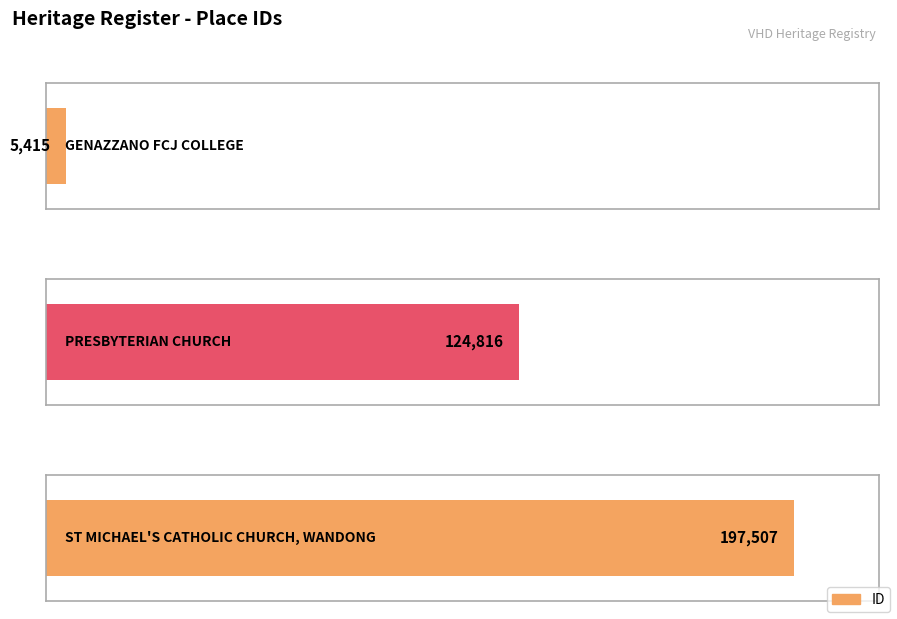

List the labels in order of value, largest first.

ST MICHAEL'S CATHOLIC CHURCH, WANDONG, PRESBYTERIAN CHURCH, GENAZZANO FCJ COLLEGE